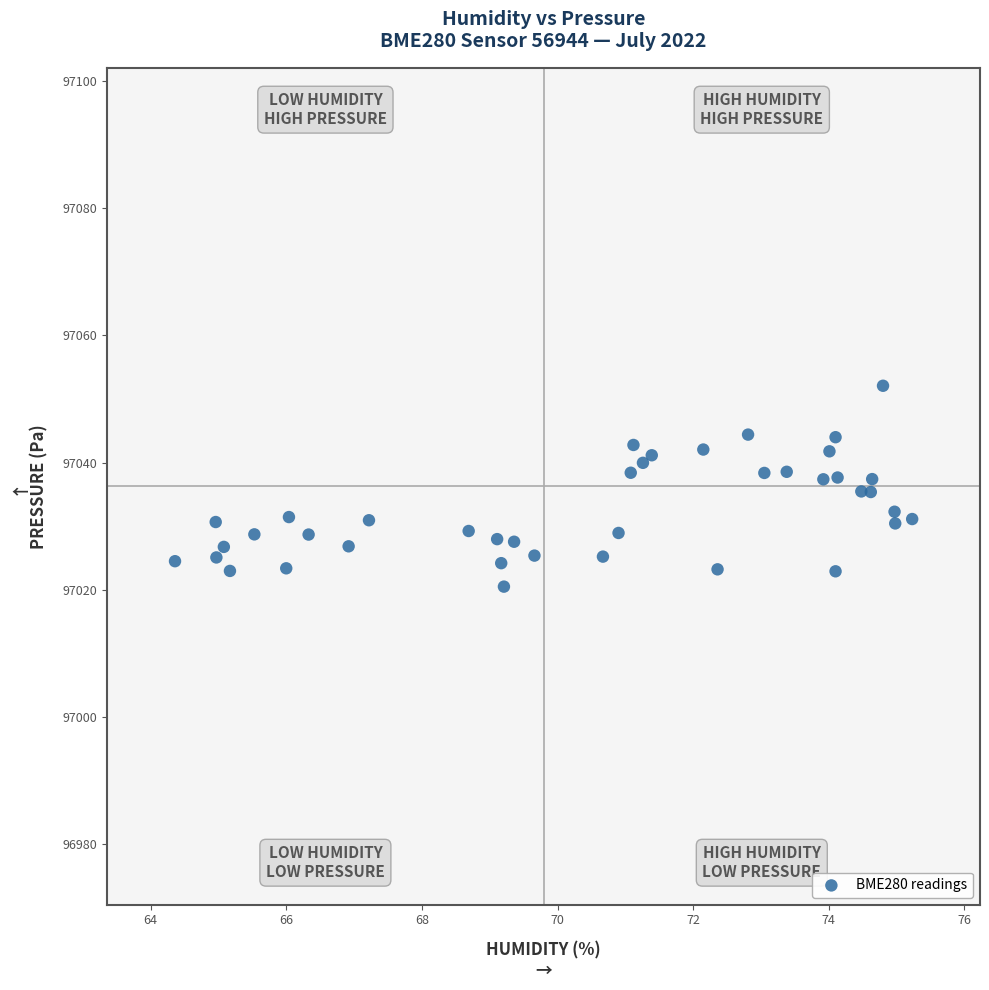

What is the range of X values (max minus min)?

10.9